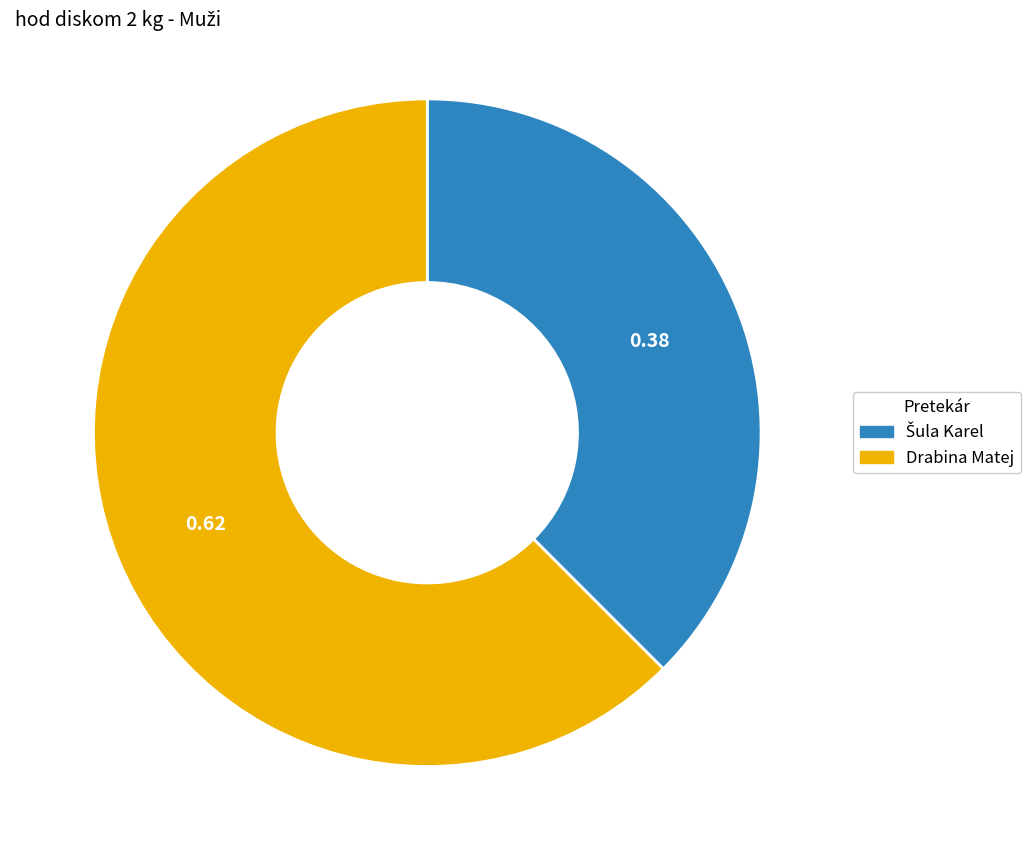

Which slice is the largest?

Drabina Matej